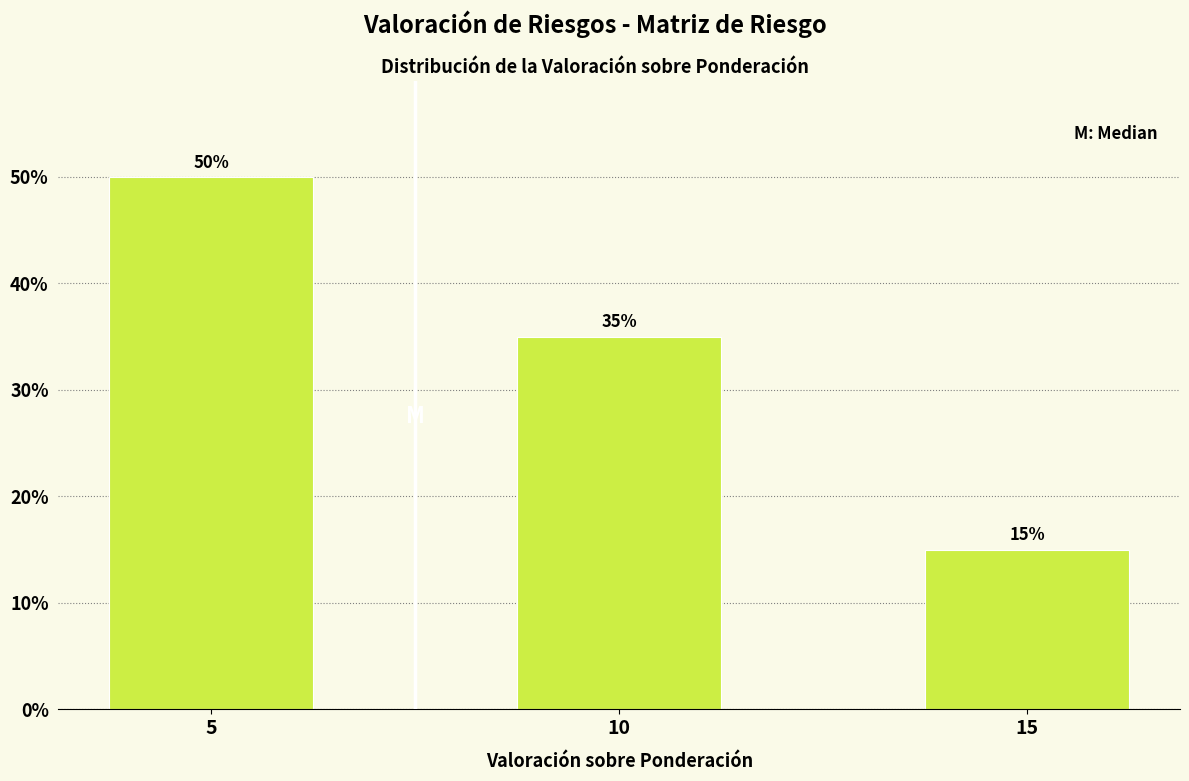

Reading right to left, what are all the values shown in this chart?

15=15	10=35	5=50